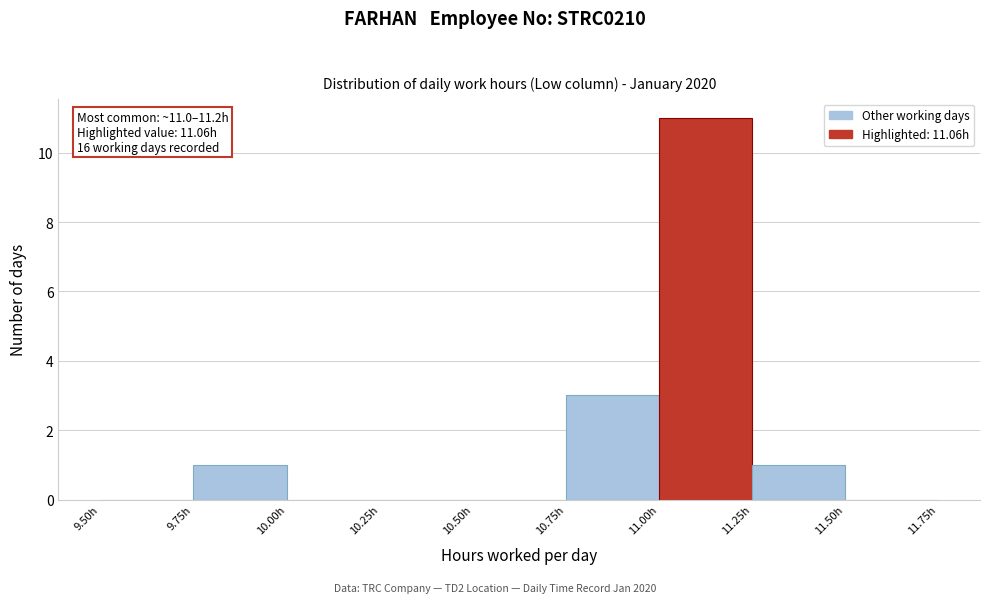

Which range on the x-axis has the tallest bar?

11.00 to 11.25